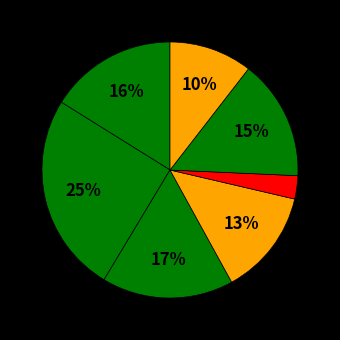

How many slices are in this pie chart?

7